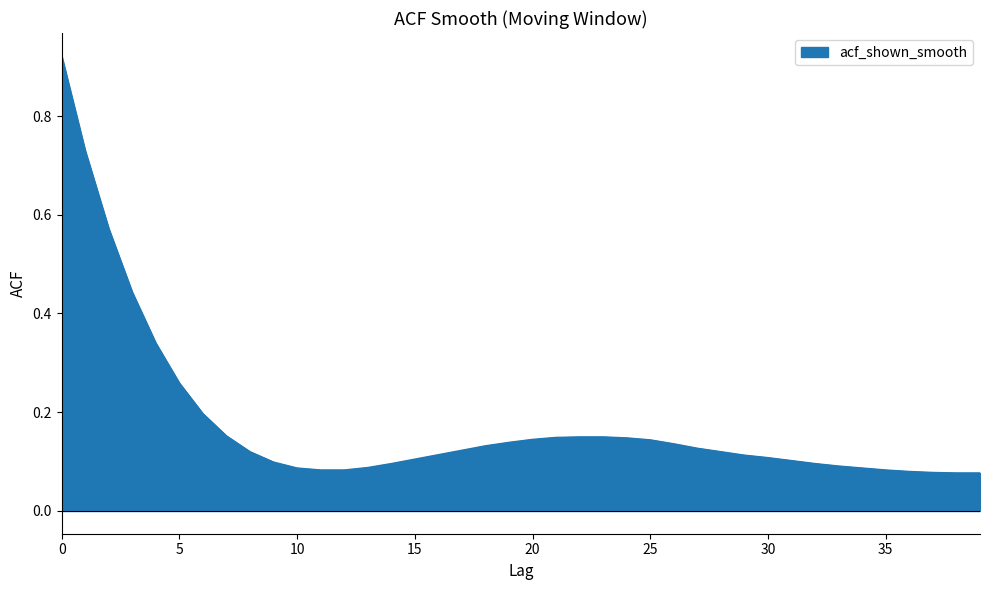

What is the difference between the maximum and minimum values?

0.8